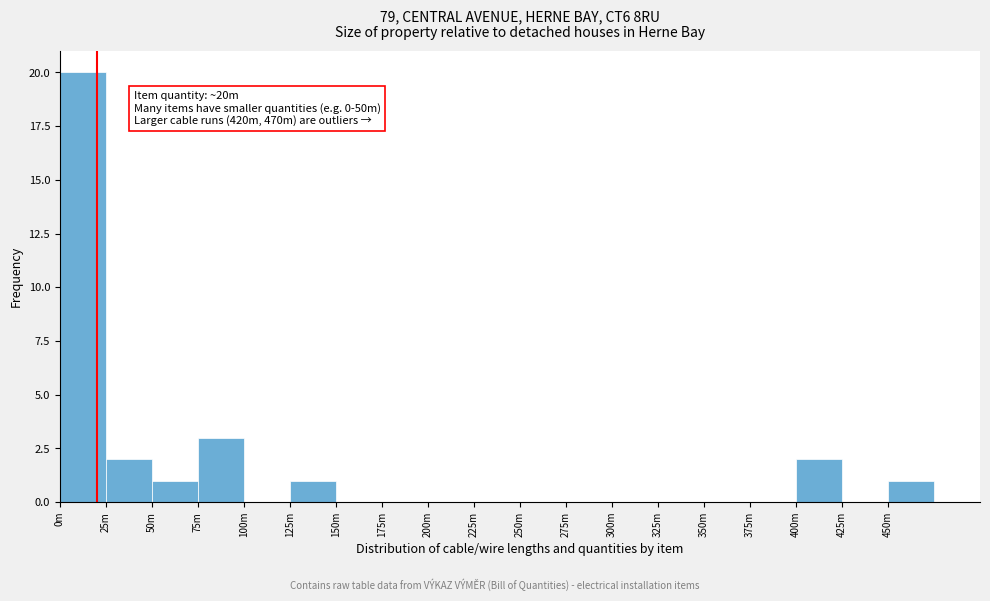

Reading left to right, extract all data points from this chart.

0m=20	25m=2	50m=1	75m=3	100m=0	125m=1	150m=0	175m=0	200m=0	225m=0	250m=0	275m=0	300m=0	325m=0	350m=0	375m=0	400m=2	425m=0	450m=1